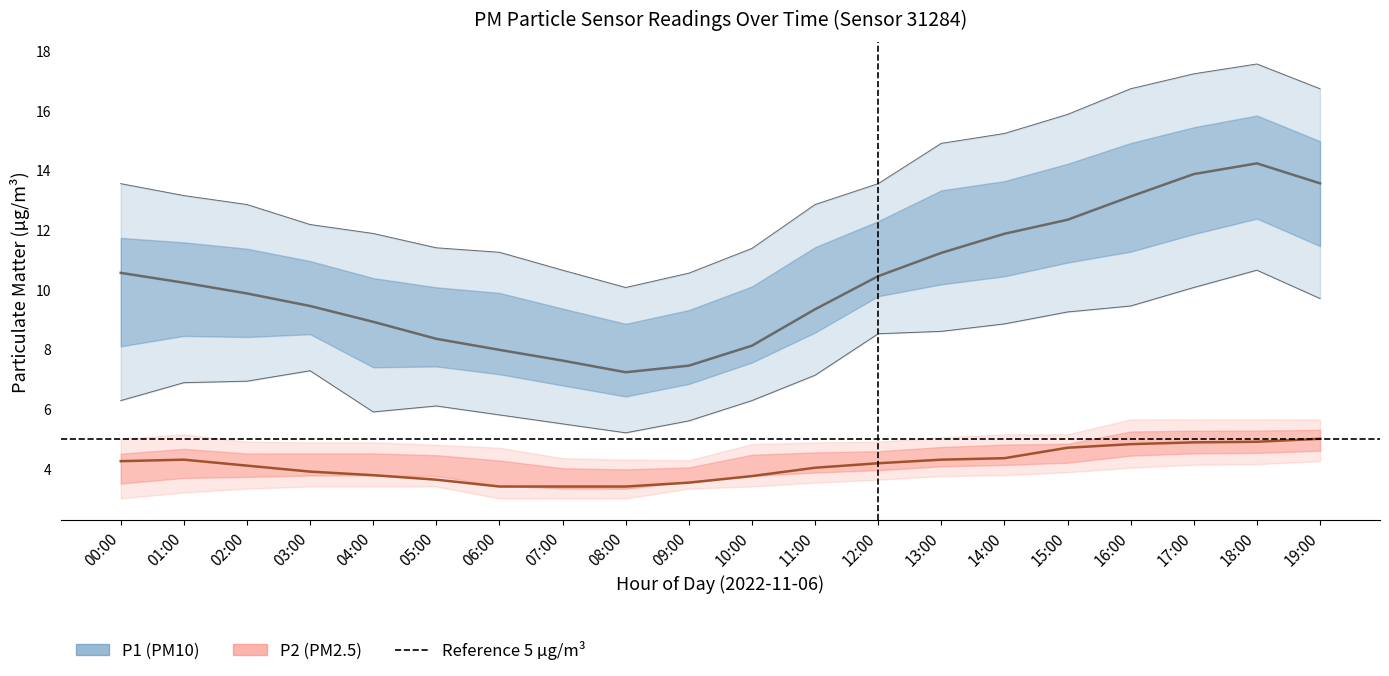

What is the label of the 12th point from the left?

11:00